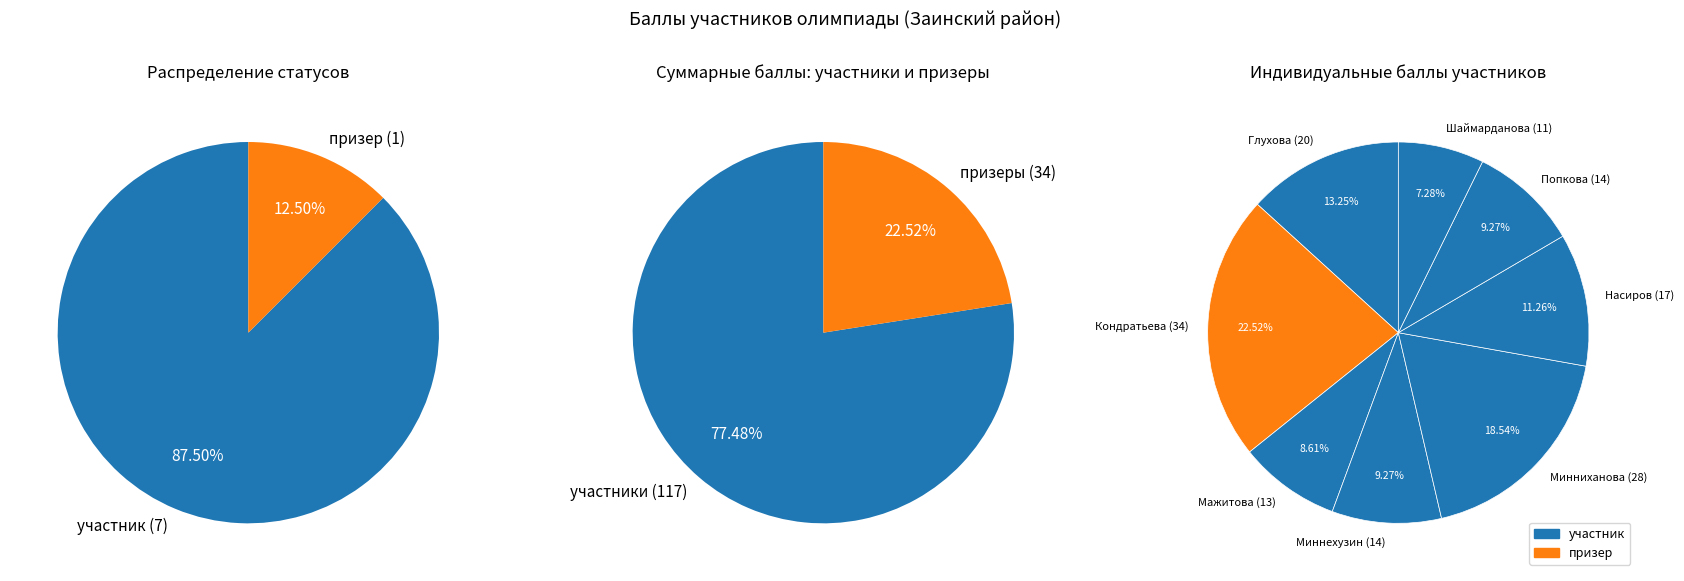

To the nearest percent, what percentage of the pie is Минниханова?

19%